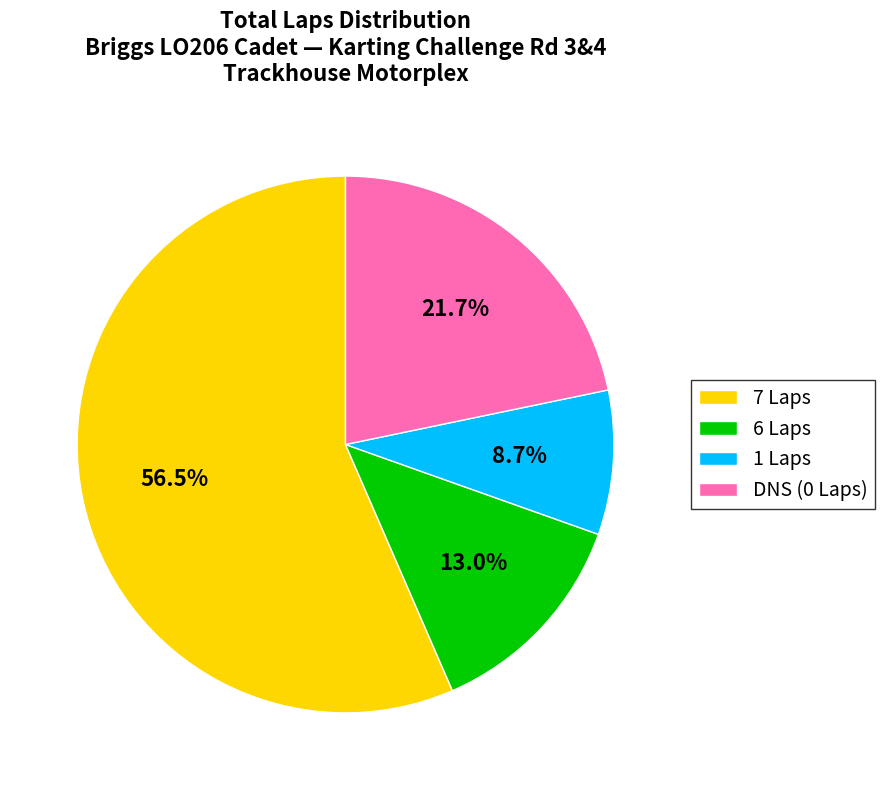

How much of the chart is everything except 1 Laps?

91.3%